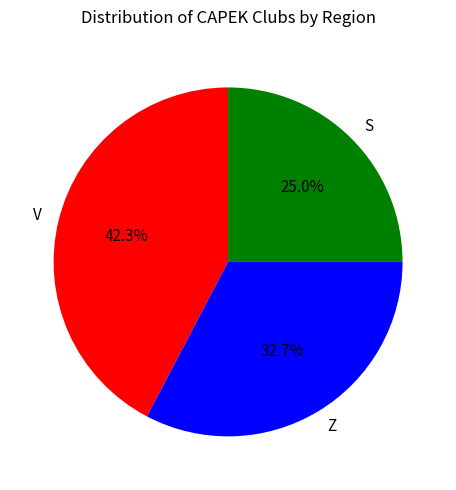

Which slice is the smallest?

S